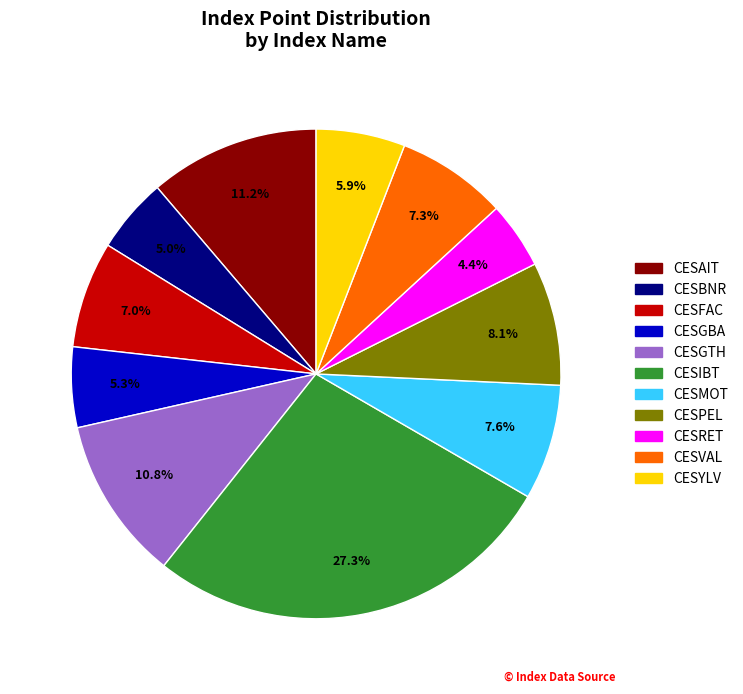

The CESGTH slice represents 11% of the pie. True or false?

True